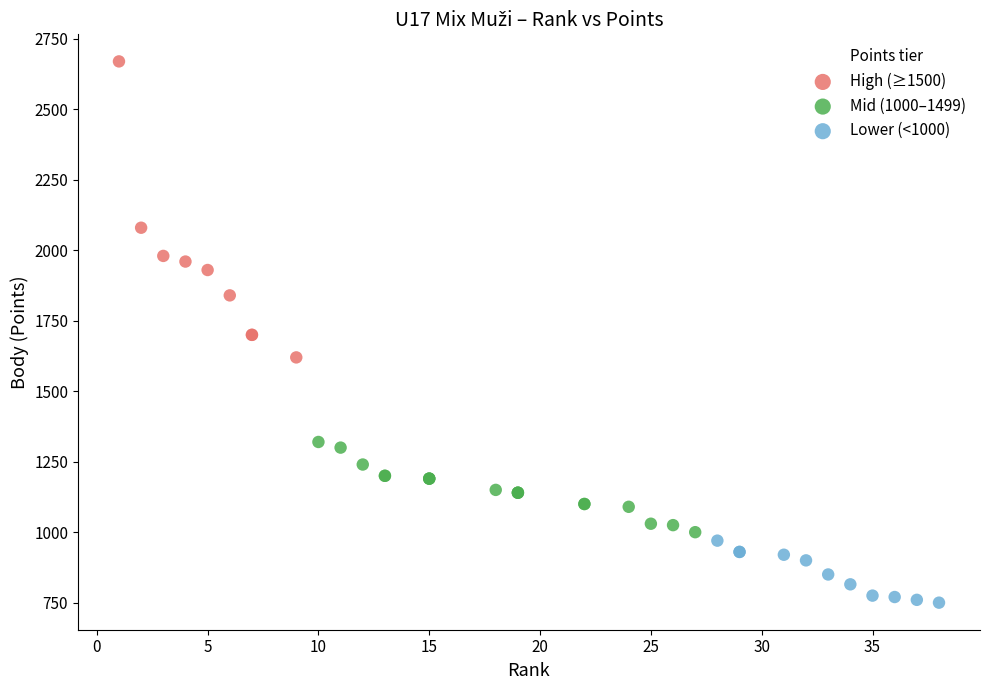

Which series contains the highest Y value?

High (≥1500)